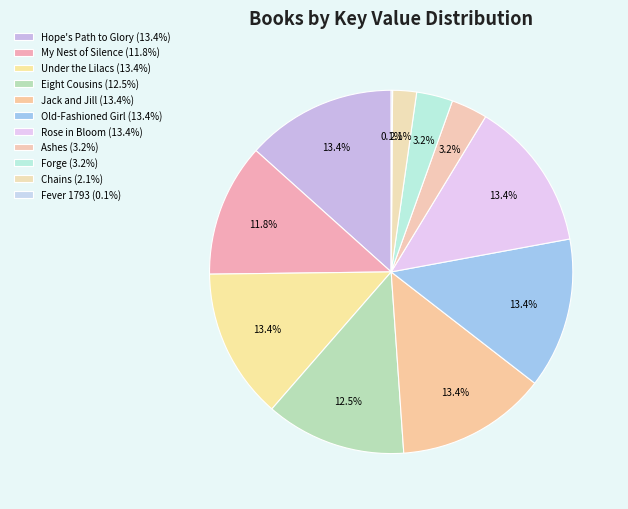

To the nearest percent, what is the average slice percentage?

9%